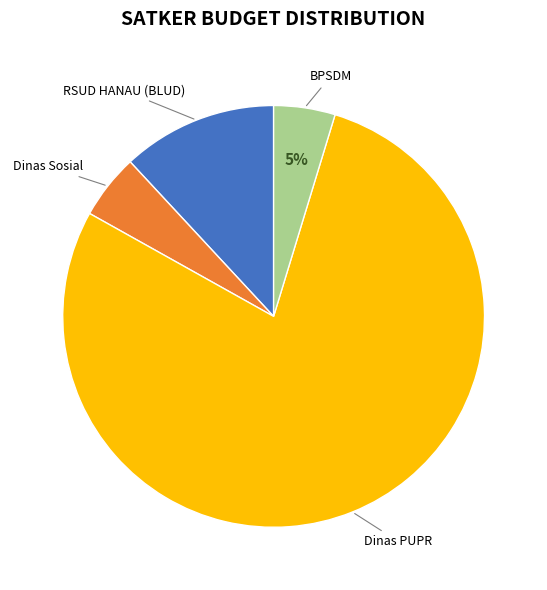

Is there any slice that represents more than half of the pie?

Yes